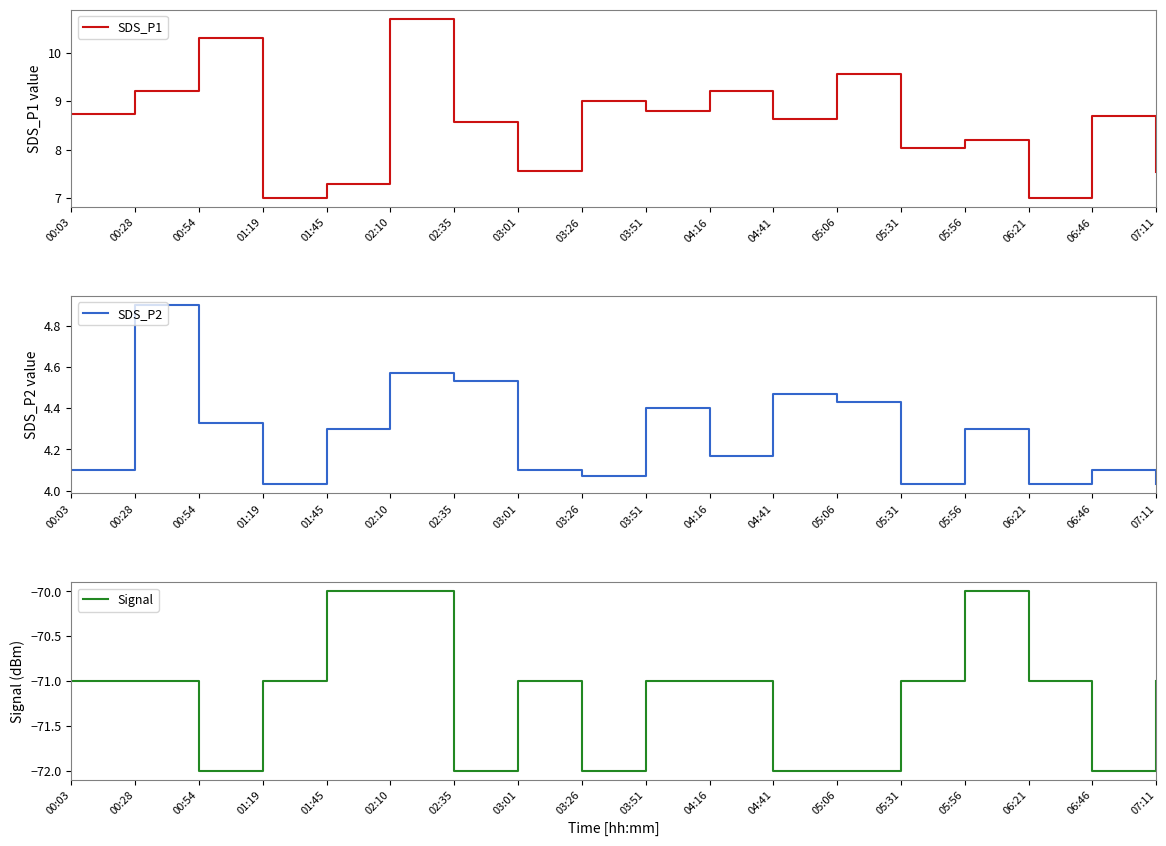

What is the difference between the highest and lowest values at 03:26?

81.0